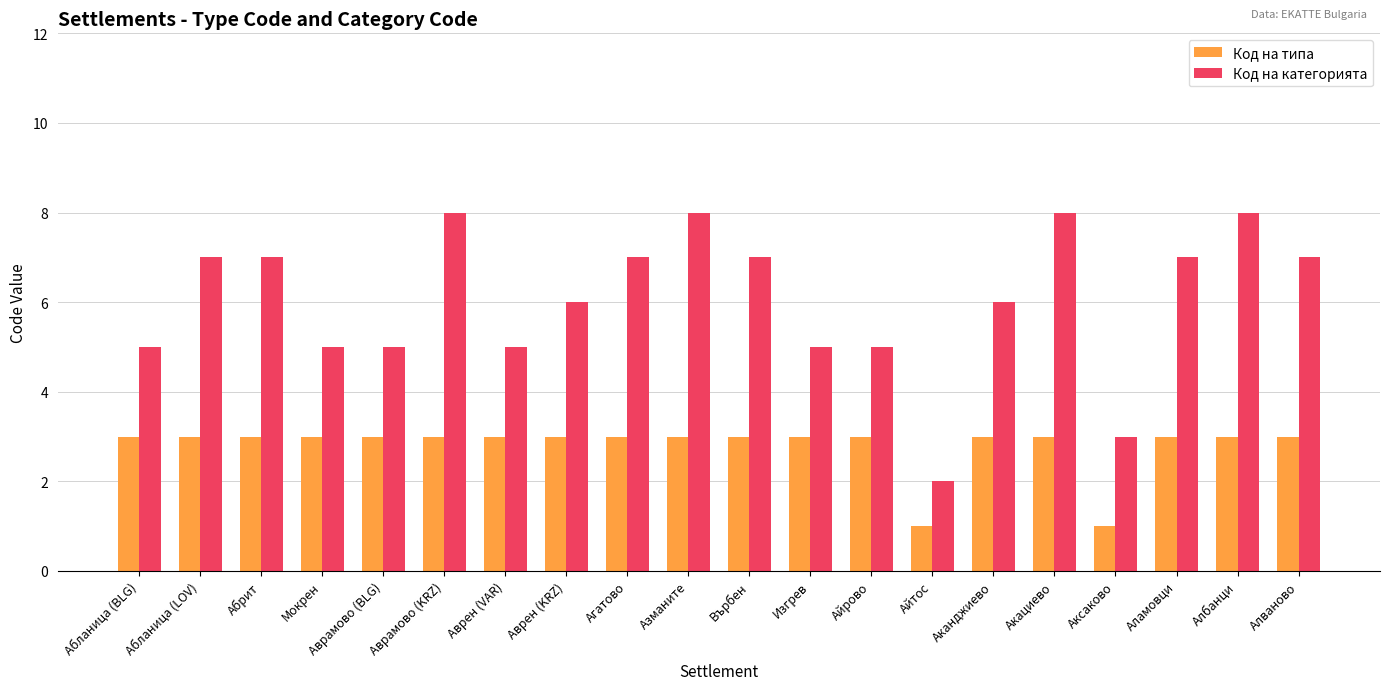

The Код на типа series shows 4 at Акациево. True or false?

False